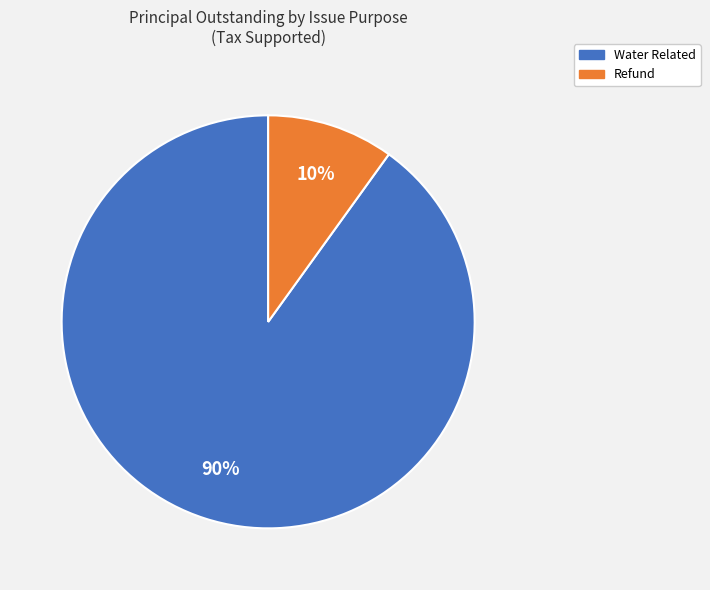

Do Refund and Water Related together represent more than half of the pie?

Yes